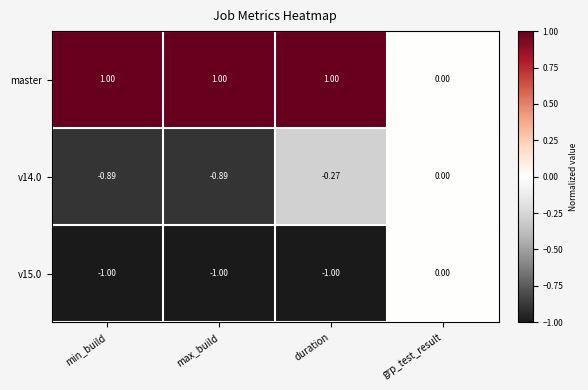

Which series has the largest total across all categories?

master